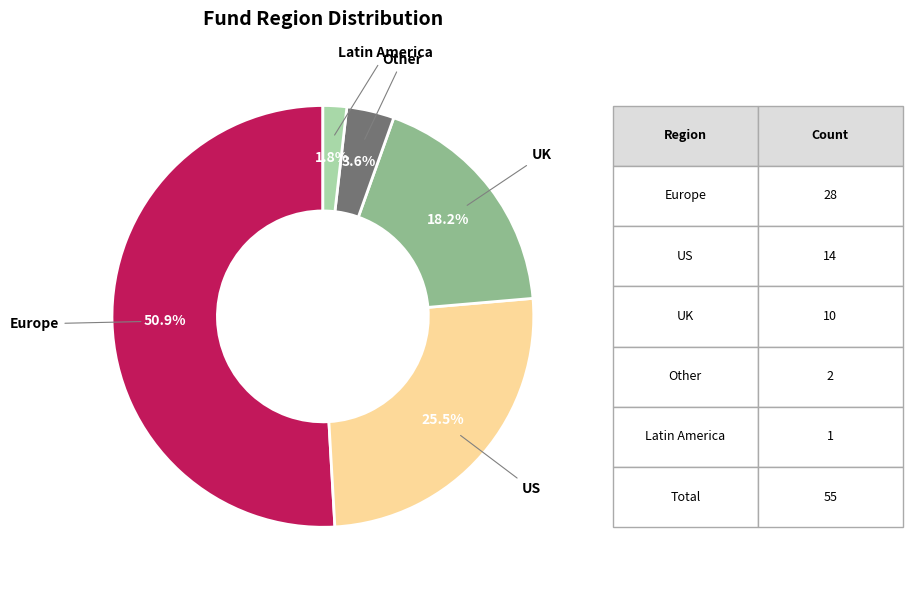

Does any single category account for the majority?

Yes